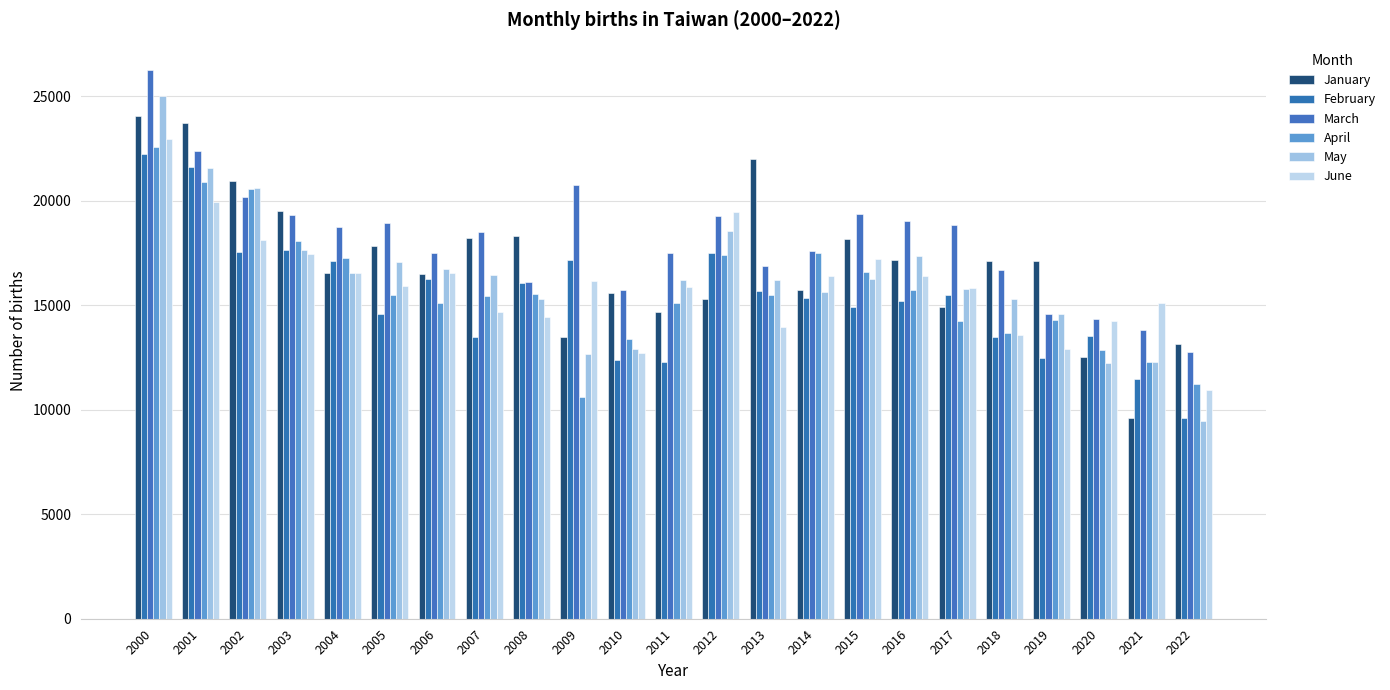

At which category is the sum across all series the highest?

2000